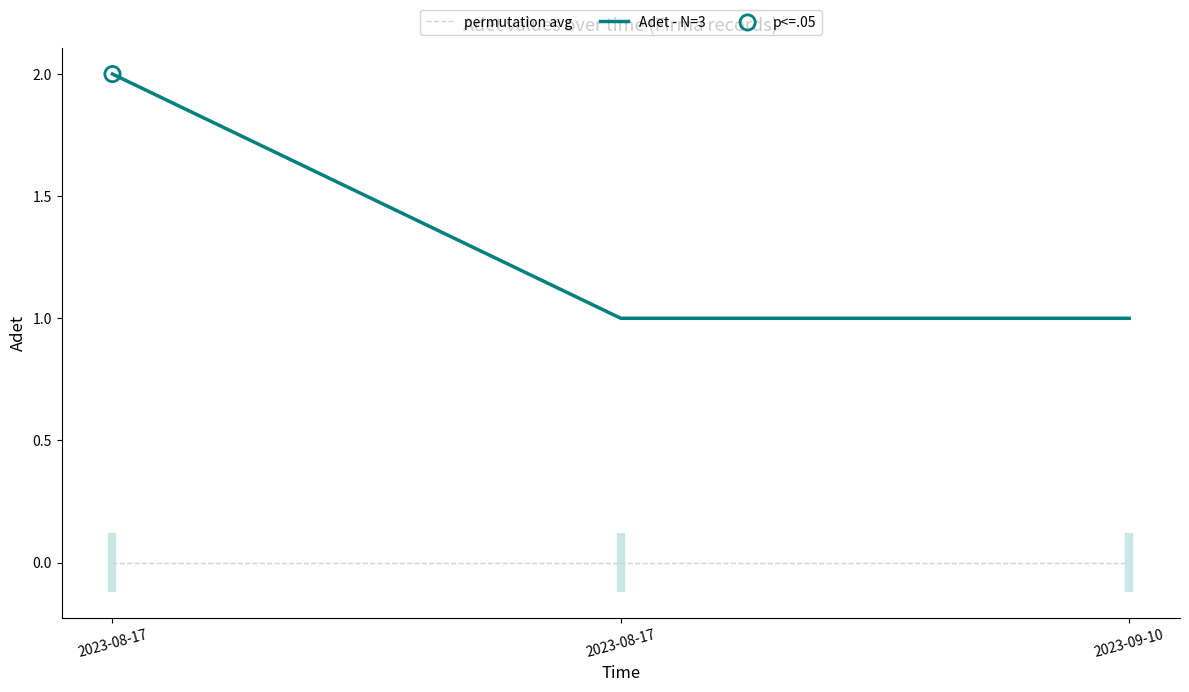

At which category is the sum across all series the highest?

2023-08-17